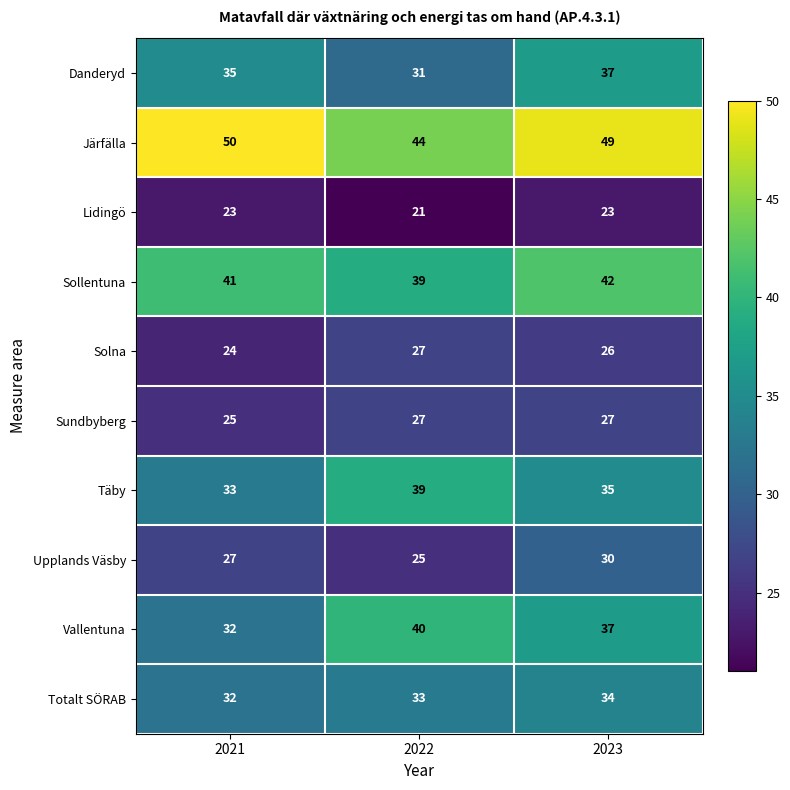

List the labels in order of Sollentuna value, smallest first.

2022, 2021, 2023